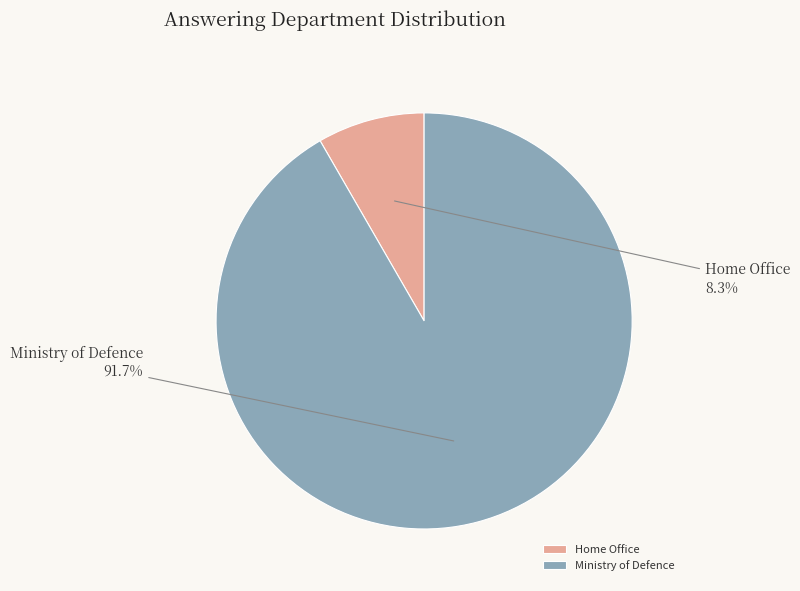

What percentage is NOT represented by Home Office?

91.7%